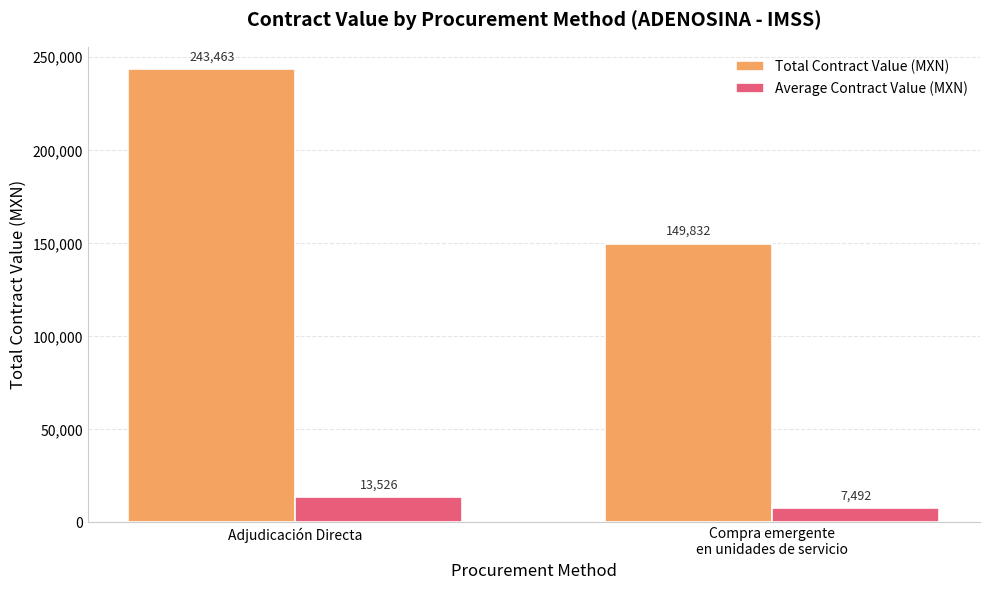

What is the average value of the Total Contract Value (MXN) series?

196647.7